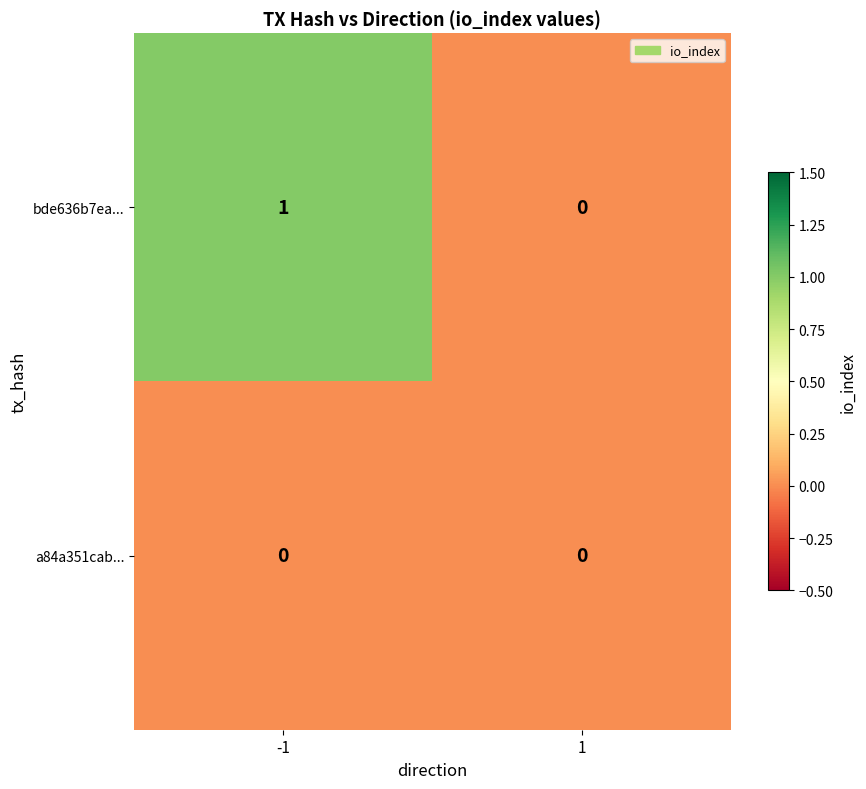

Is it true that bde636b7ea... equals 0 at -1?

False